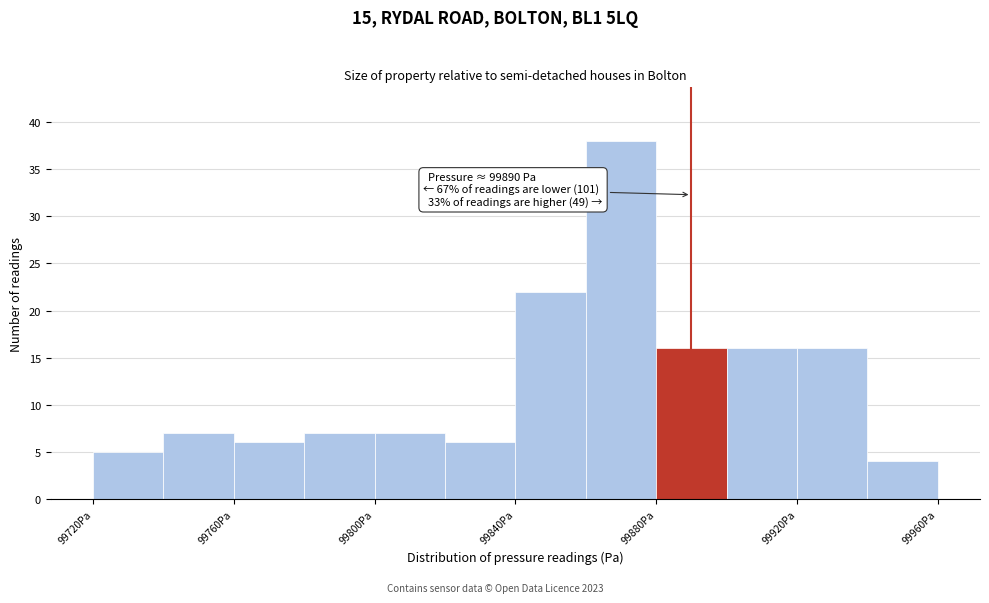

Over which range of the x-axis is the bar tallest?

99860 to 99880